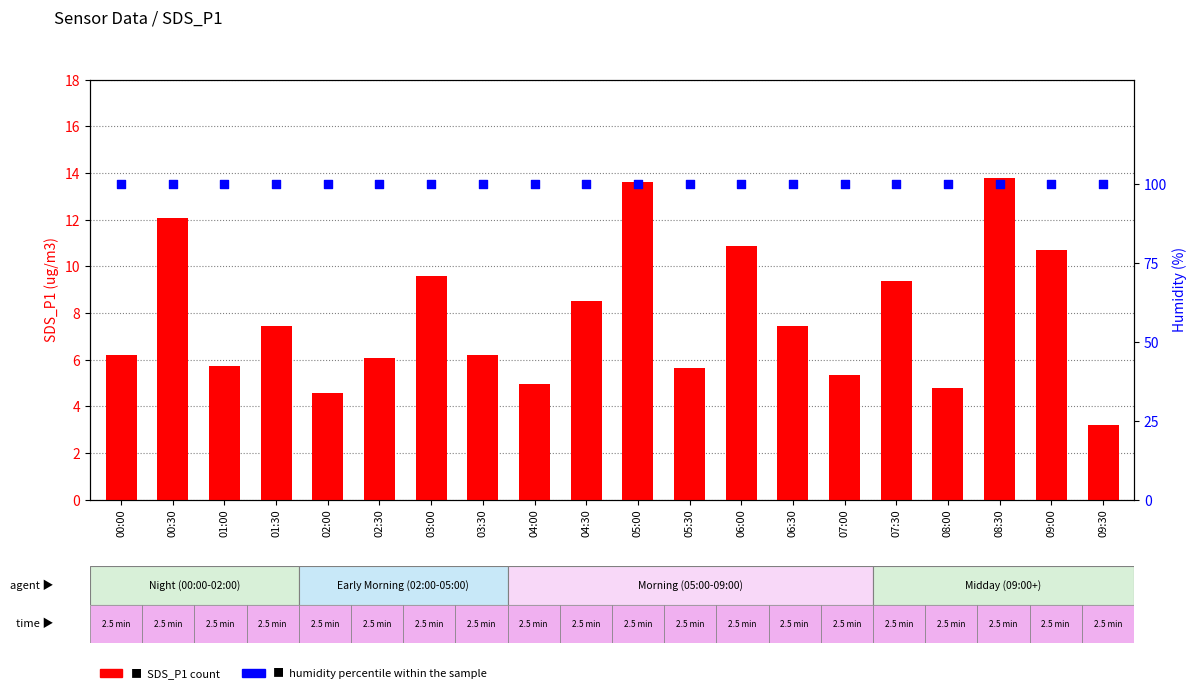

Which series has the largest total across all categories?

Humidity percentile